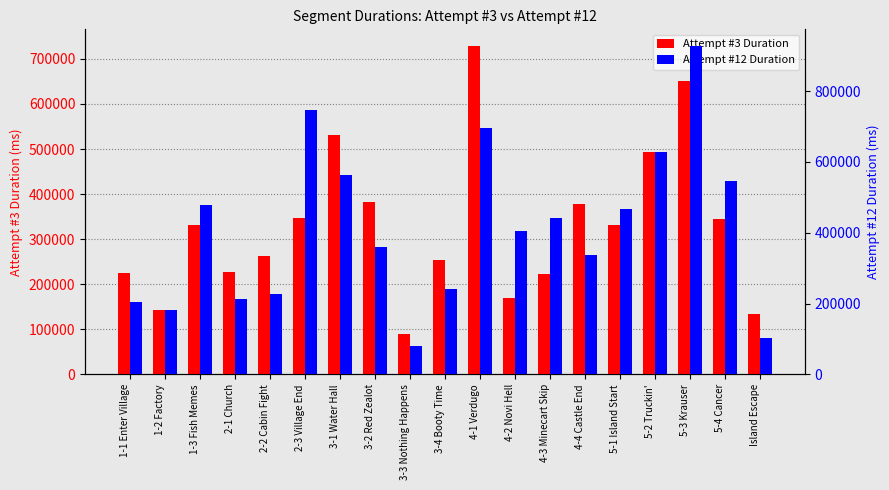

Does the chart contain any negative values?

No